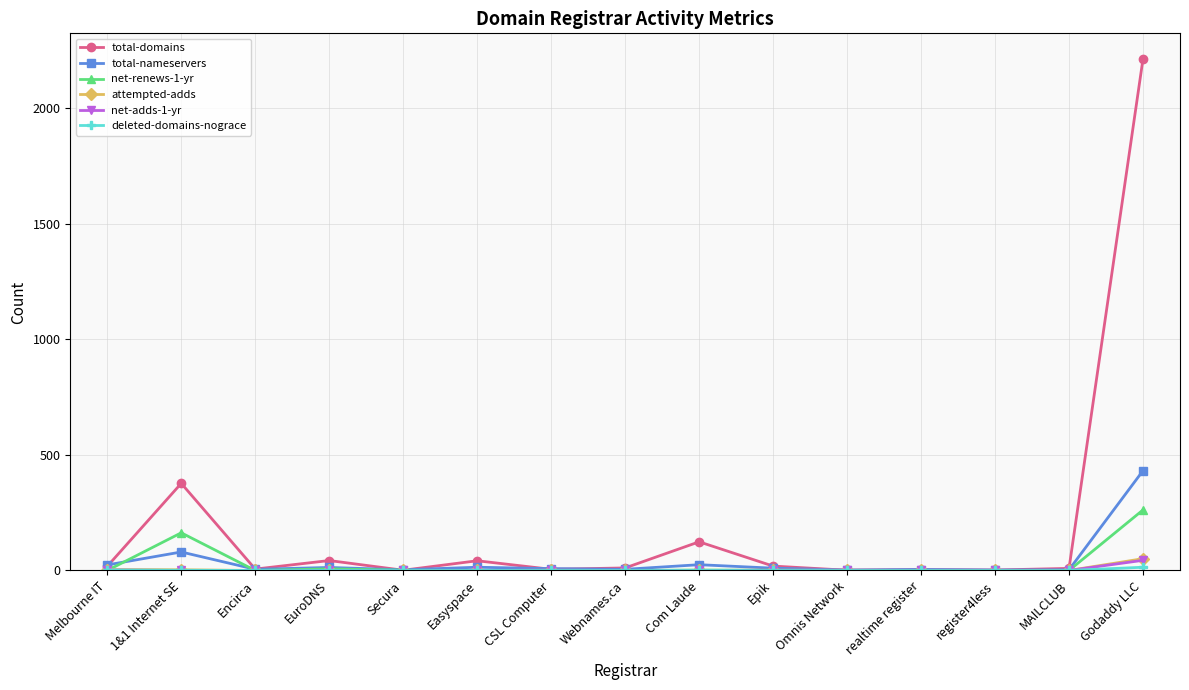

True or false: total-nameservers has more than 0 interior local peaks.

True